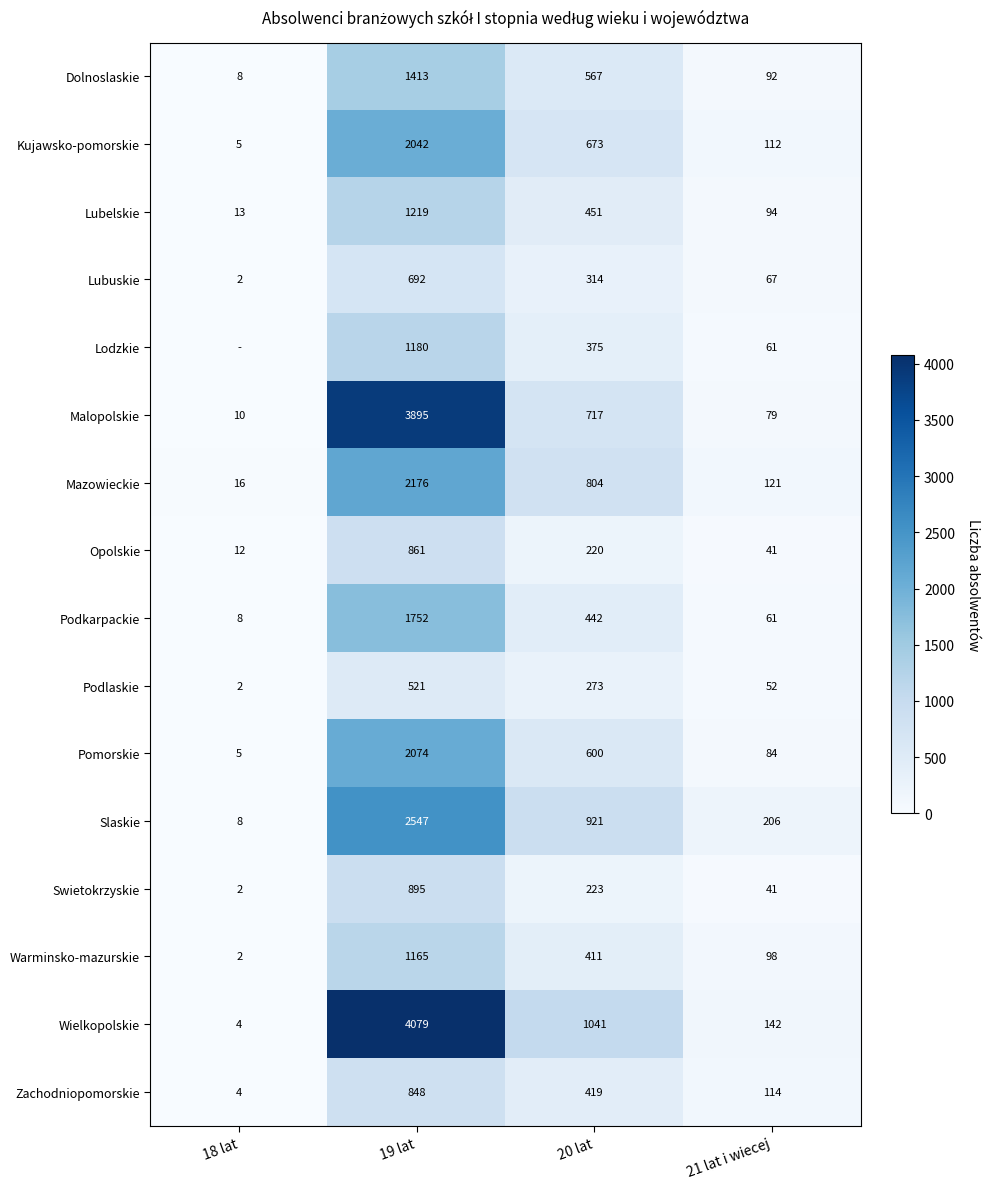

Is the value of Warminsko-mazurskie at 20 lat greater than the value of Slaskie at 18 lat?

Yes